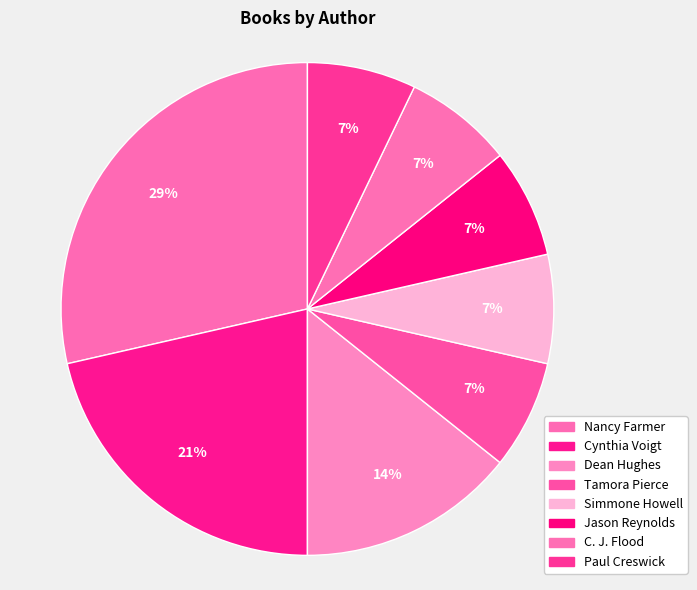

How many segments does this pie chart have?

8